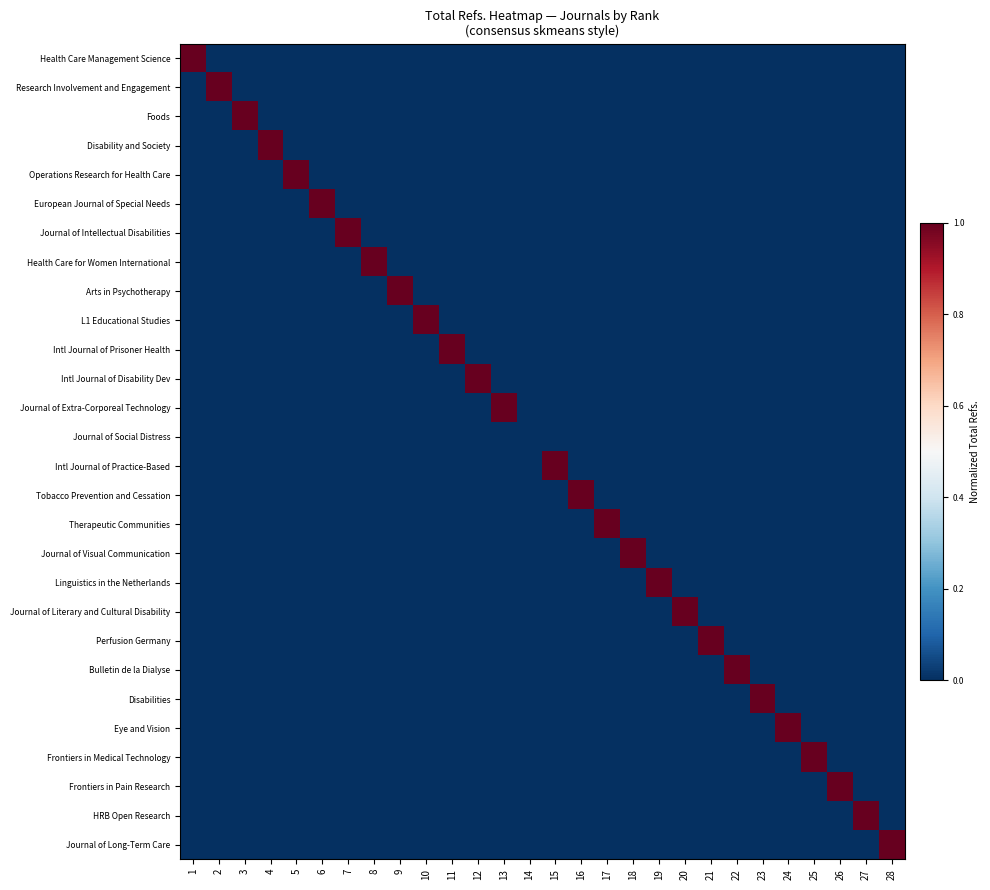

Reading left to right, extract all data points from this chart.

Health Care Management Science: 1=1	2=0	3=0	4=0	5=0	6=0	7=0	8=0	9=0	10=0	11=0	12=0	13=0	14=0	15=0	16=0	17=0	18=0	19=0	20=0	21=0	22=0	23=0	24=0	25=0	26=0	27=0	28=0
Research Involvement and Engagement: 1=0	2=1	3=0	4=0	5=0	6=0	7=0	8=0	9=0	10=0	11=0	12=0	13=0	14=0	15=0	16=0	17=0	18=0	19=0	20=0	21=0	22=0	23=0	24=0	25=0	26=0	27=0	28=0
Foods: 1=0	2=0	3=1	4=0	5=0	6=0	7=0	8=0	9=0	10=0	11=0	12=0	13=0	14=0	15=0	16=0	17=0	18=0	19=0	20=0	21=0	22=0	23=0	24=0	25=0	26=0	27=0	28=0
Disability and Society: 1=0	2=0	3=0	4=1	5=0	6=0	7=0	8=0	9=0	10=0	11=0	12=0	13=0	14=0	15=0	16=0	17=0	18=0	19=0	20=0	21=0	22=0	23=0	24=0	25=0	26=0	27=0	28=0
Operations Research for Health Care: 1=0	2=0	3=0	4=0	5=1	6=0	7=0	8=0	9=0	10=0	11=0	12=0	13=0	14=0	15=0	16=0	17=0	18=0	19=0	20=0	21=0	22=0	23=0	24=0	25=0	26=0	27=0	28=0
European Journal of Special Needs: 1=0	2=0	3=0	4=0	5=0	6=1	7=0	8=0	9=0	10=0	11=0	12=0	13=0	14=0	15=0	16=0	17=0	18=0	19=0	20=0	21=0	22=0	23=0	24=0	25=0	26=0	27=0	28=0
Journal of Intellectual Disabilities: 1=0	2=0	3=0	4=0	5=0	6=0	7=1	8=0	9=0	10=0	11=0	12=0	13=0	14=0	15=0	16=0	17=0	18=0	19=0	20=0	21=0	22=0	23=0	24=0	25=0	26=0	27=0	28=0
Health Care for Women International: 1=0	2=0	3=0	4=0	5=0	6=0	7=0	8=1	9=0	10=0	11=0	12=0	13=0	14=0	15=0	16=0	17=0	18=0	19=0	20=0	21=0	22=0	23=0	24=0	25=0	26=0	27=0	28=0
Arts in Psychotherapy: 1=0	2=0	3=0	4=0	5=0	6=0	7=0	8=0	9=1	10=0	11=0	12=0	13=0	14=0	15=0	16=0	17=0	18=0	19=0	20=0	21=0	22=0	23=0	24=0	25=0	26=0	27=0	28=0
L1 Educational Studies: 1=0	2=0	3=0	4=0	5=0	6=0	7=0	8=0	9=0	10=1	11=0	12=0	13=0	14=0	15=0	16=0	17=0	18=0	19=0	20=0	21=0	22=0	23=0	24=0	25=0	26=0	27=0	28=0
Intl Journal of Prisoner Health: 1=0	2=0	3=0	4=0	5=0	6=0	7=0	8=0	9=0	10=0	11=1	12=0	13=0	14=0	15=0	16=0	17=0	18=0	19=0	20=0	21=0	22=0	23=0	24=0	25=0	26=0	27=0	28=0
Intl Journal of Disability Dev: 1=0	2=0	3=0	4=0	5=0	6=0	7=0	8=0	9=0	10=0	11=0	12=1	13=0	14=0	15=0	16=0	17=0	18=0	19=0	20=0	21=0	22=0	23=0	24=0	25=0	26=0	27=0	28=0
Journal of Extra-Corporeal Technology: 1=0	2=0	3=0	4=0	5=0	6=0	7=0	8=0	9=0	10=0	11=0	12=0	13=1	14=0	15=0	16=0	17=0	18=0	19=0	20=0	21=0	22=0	23=0	24=0	25=0	26=0	27=0	28=0
Journal of Social Distress: 1=0	2=0	3=0	4=0	5=0	6=0	7=0	8=0	9=0	10=0	11=0	12=0	13=0	14=0	15=0	16=0	17=0	18=0	19=0	20=0	21=0	22=0	23=0	24=0	25=0	26=0	27=0	28=0
Intl Journal of Practice-Based: 1=0	2=0	3=0	4=0	5=0	6=0	7=0	8=0	9=0	10=0	11=0	12=0	13=0	14=0	15=1	16=0	17=0	18=0	19=0	20=0	21=0	22=0	23=0	24=0	25=0	26=0	27=0	28=0
Tobacco Prevention and Cessation: 1=0	2=0	3=0	4=0	5=0	6=0	7=0	8=0	9=0	10=0	11=0	12=0	13=0	14=0	15=0	16=1	17=0	18=0	19=0	20=0	21=0	22=0	23=0	24=0	25=0	26=0	27=0	28=0
Therapeutic Communities: 1=0	2=0	3=0	4=0	5=0	6=0	7=0	8=0	9=0	10=0	11=0	12=0	13=0	14=0	15=0	16=0	17=1	18=0	19=0	20=0	21=0	22=0	23=0	24=0	25=0	26=0	27=0	28=0
Journal of Visual Communication: 1=0	2=0	3=0	4=0	5=0	6=0	7=0	8=0	9=0	10=0	11=0	12=0	13=0	14=0	15=0	16=0	17=0	18=1	19=0	20=0	21=0	22=0	23=0	24=0	25=0	26=0	27=0	28=0
Linguistics in the Netherlands: 1=0	2=0	3=0	4=0	5=0	6=0	7=0	8=0	9=0	10=0	11=0	12=0	13=0	14=0	15=0	16=0	17=0	18=0	19=1	20=0	21=0	22=0	23=0	24=0	25=0	26=0	27=0	28=0
Journal of Literary and Cultural Disability: 1=0	2=0	3=0	4=0	5=0	6=0	7=0	8=0	9=0	10=0	11=0	12=0	13=0	14=0	15=0	16=0	17=0	18=0	19=0	20=1	21=0	22=0	23=0	24=0	25=0	26=0	27=0	28=0
Perfusion Germany: 1=0	2=0	3=0	4=0	5=0	6=0	7=0	8=0	9=0	10=0	11=0	12=0	13=0	14=0	15=0	16=0	17=0	18=0	19=0	20=0	21=1	22=0	23=0	24=0	25=0	26=0	27=0	28=0
Bulletin de la Dialyse: 1=0	2=0	3=0	4=0	5=0	6=0	7=0	8=0	9=0	10=0	11=0	12=0	13=0	14=0	15=0	16=0	17=0	18=0	19=0	20=0	21=0	22=1	23=0	24=0	25=0	26=0	27=0	28=0
Disabilities: 1=0	2=0	3=0	4=0	5=0	6=0	7=0	8=0	9=0	10=0	11=0	12=0	13=0	14=0	15=0	16=0	17=0	18=0	19=0	20=0	21=0	22=0	23=1	24=0	25=0	26=0	27=0	28=0
Eye and Vision: 1=0	2=0	3=0	4=0	5=0	6=0	7=0	8=0	9=0	10=0	11=0	12=0	13=0	14=0	15=0	16=0	17=0	18=0	19=0	20=0	21=0	22=0	23=0	24=1	25=0	26=0	27=0	28=0
Frontiers in Medical Technology: 1=0	2=0	3=0	4=0	5=0	6=0	7=0	8=0	9=0	10=0	11=0	12=0	13=0	14=0	15=0	16=0	17=0	18=0	19=0	20=0	21=0	22=0	23=0	24=0	25=1	26=0	27=0	28=0
Frontiers in Pain Research: 1=0	2=0	3=0	4=0	5=0	6=0	7=0	8=0	9=0	10=0	11=0	12=0	13=0	14=0	15=0	16=0	17=0	18=0	19=0	20=0	21=0	22=0	23=0	24=0	25=0	26=1	27=0	28=0
HRB Open Research: 1=0	2=0	3=0	4=0	5=0	6=0	7=0	8=0	9=0	10=0	11=0	12=0	13=0	14=0	15=0	16=0	17=0	18=0	19=0	20=0	21=0	22=0	23=0	24=0	25=0	26=0	27=1	28=0
Journal of Long-Term Care: 1=0	2=0	3=0	4=0	5=0	6=0	7=0	8=0	9=0	10=0	11=0	12=0	13=0	14=0	15=0	16=0	17=0	18=0	19=0	20=0	21=0	22=0	23=0	24=0	25=0	26=0	27=0	28=1